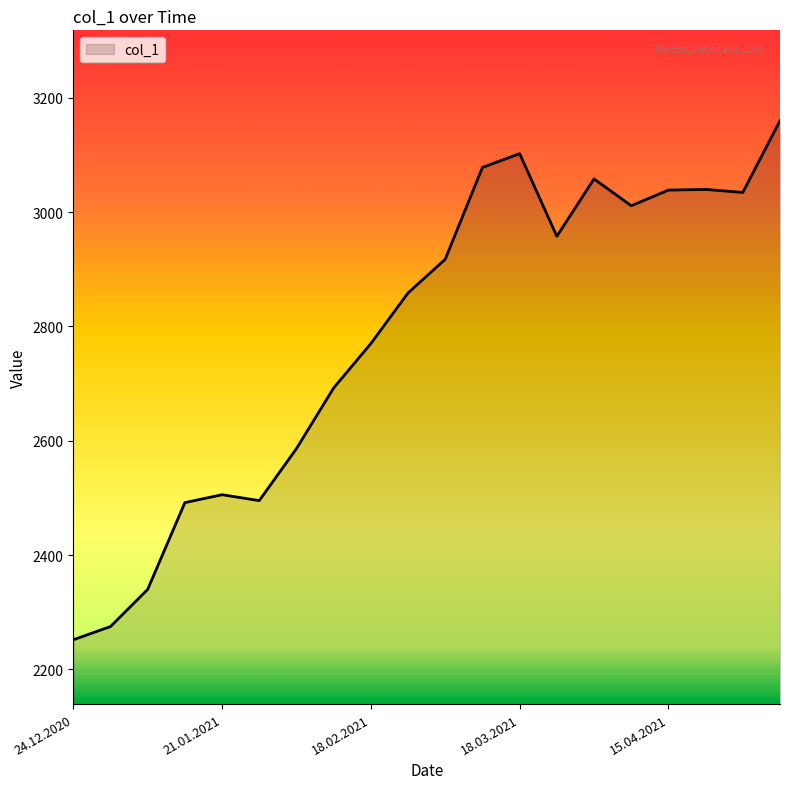

What is the average value?

2783.3